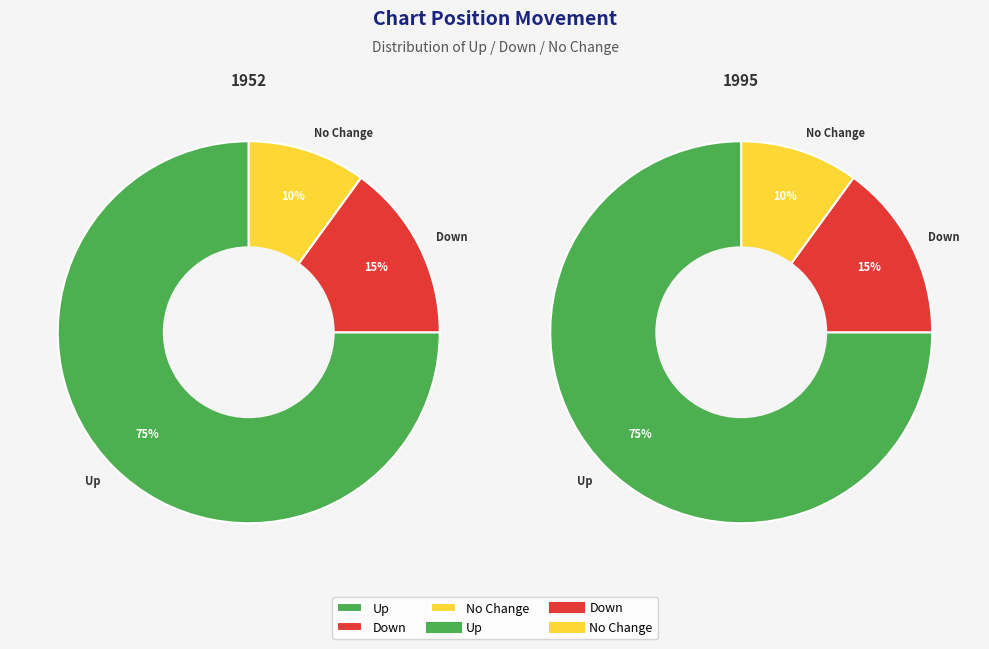

To the nearest percent, what is the difference between the largest and smallest slice percentages?

65%